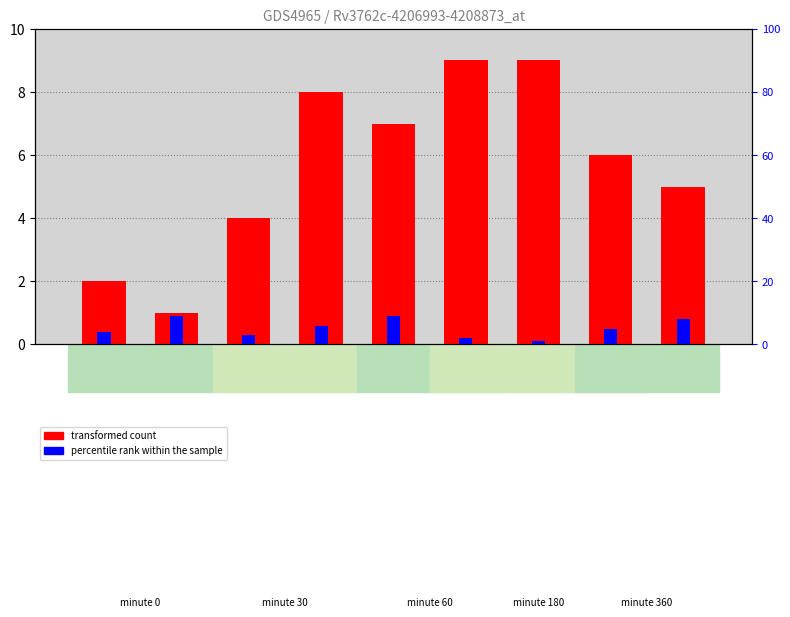

What is the label of the 5th bar from the right?

8